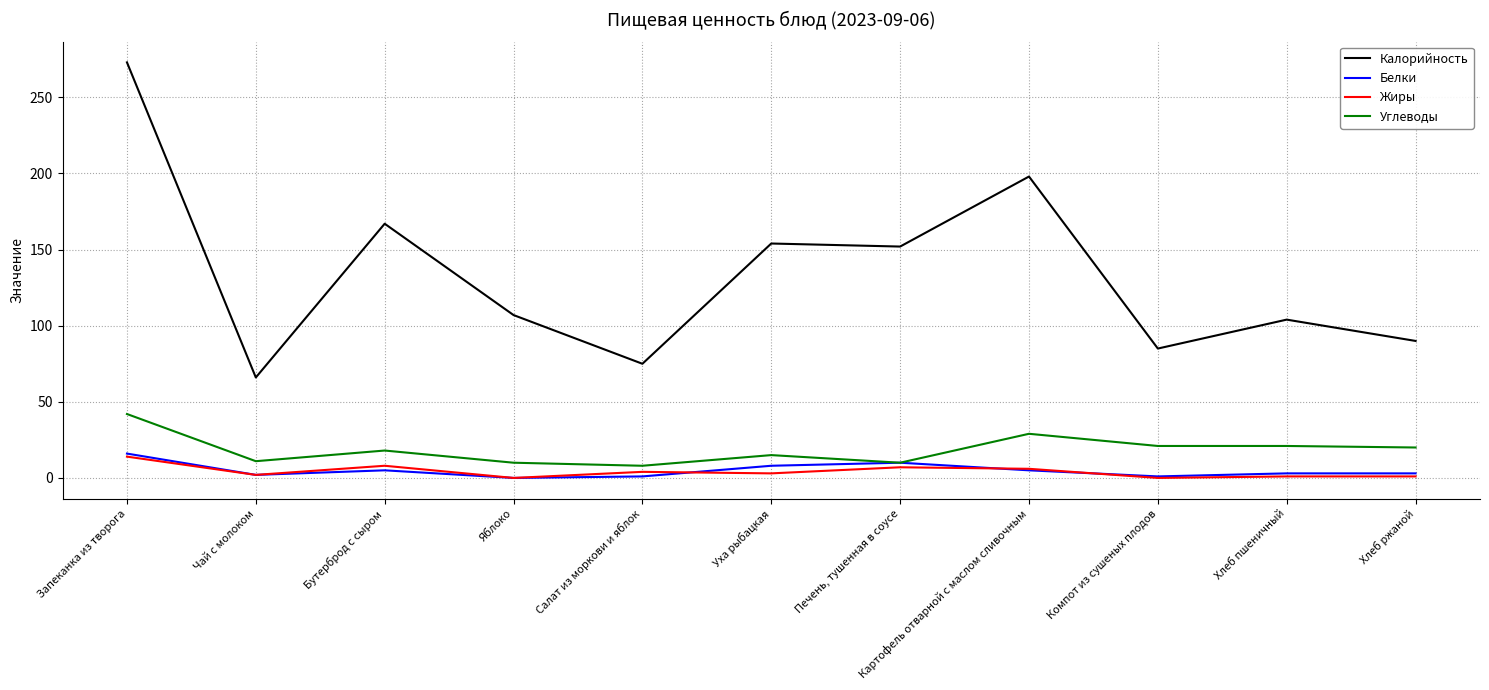

Which series changed the most between Запеканка из творога and Хлеб ржаной?

Калорийность